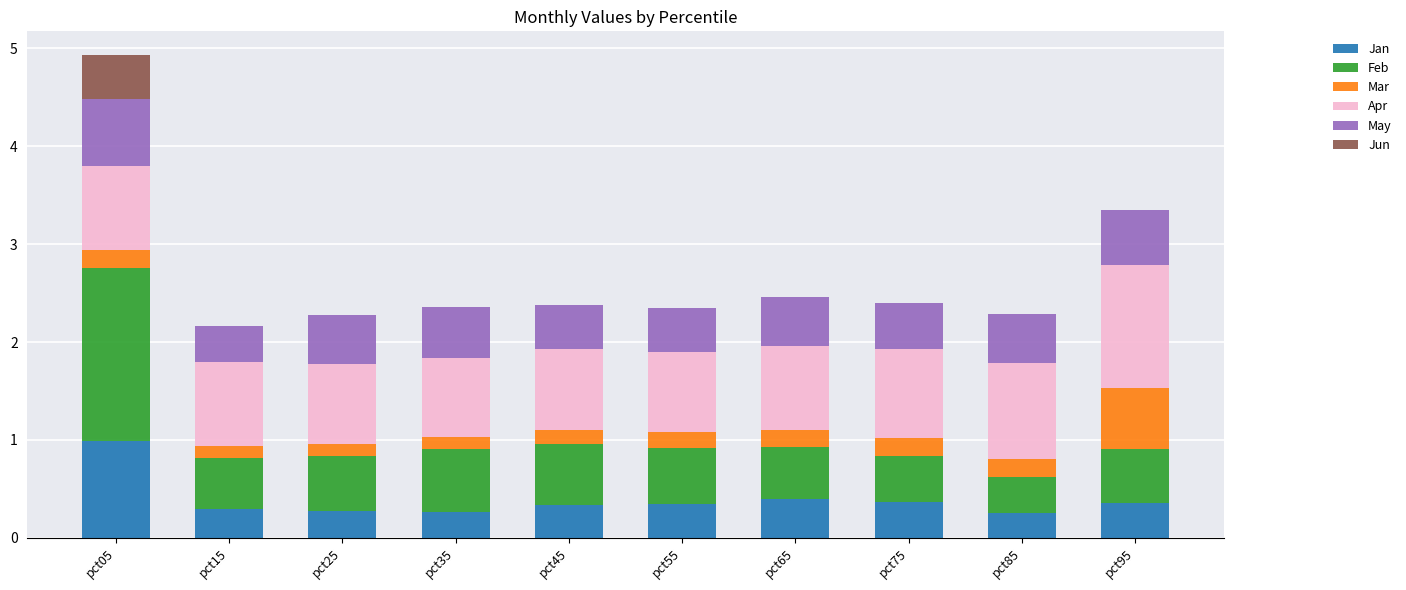

What is the total value across all series at pct65?

2.5